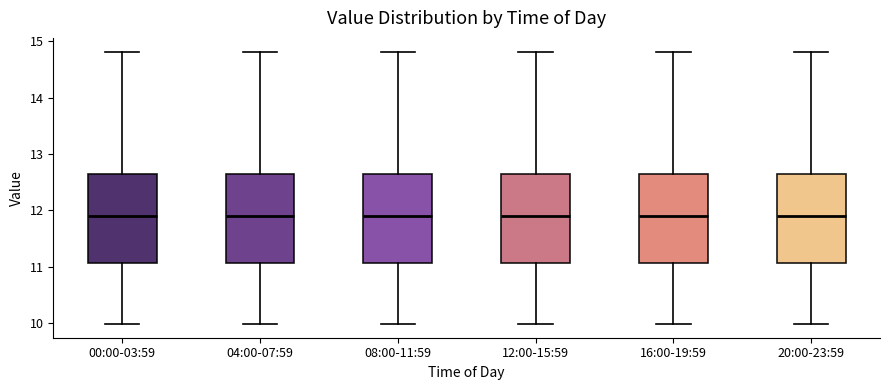

Reading left to right, transcribe this box plot: for each box, give where its median line is, the range the box spans, and where its two whiskers end, as read against the y-axis. The values are not printed on the chart, so give them approximately, as read against the axis.

00:00-03:59: median 11.9, box 11.1 to 12.7, whiskers 10.0 to 14.8
04:00-07:59: median 11.9, box 11.1 to 12.7, whiskers 10.0 to 14.8
08:00-11:59: median 11.9, box 11.1 to 12.7, whiskers 10.0 to 14.8
12:00-15:59: median 11.9, box 11.1 to 12.7, whiskers 10.0 to 14.8
16:00-19:59: median 11.9, box 11.1 to 12.7, whiskers 10.0 to 14.8
20:00-23:59: median 11.9, box 11.1 to 12.7, whiskers 10.0 to 14.8